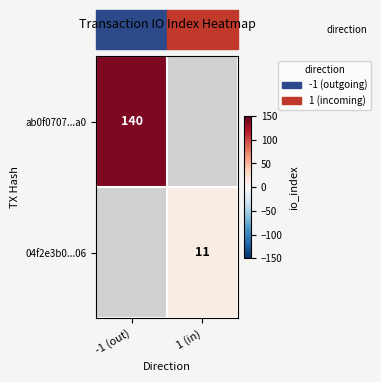

The 04f2e3b0...06 series shows 11 at 1 (in). True or false?

True